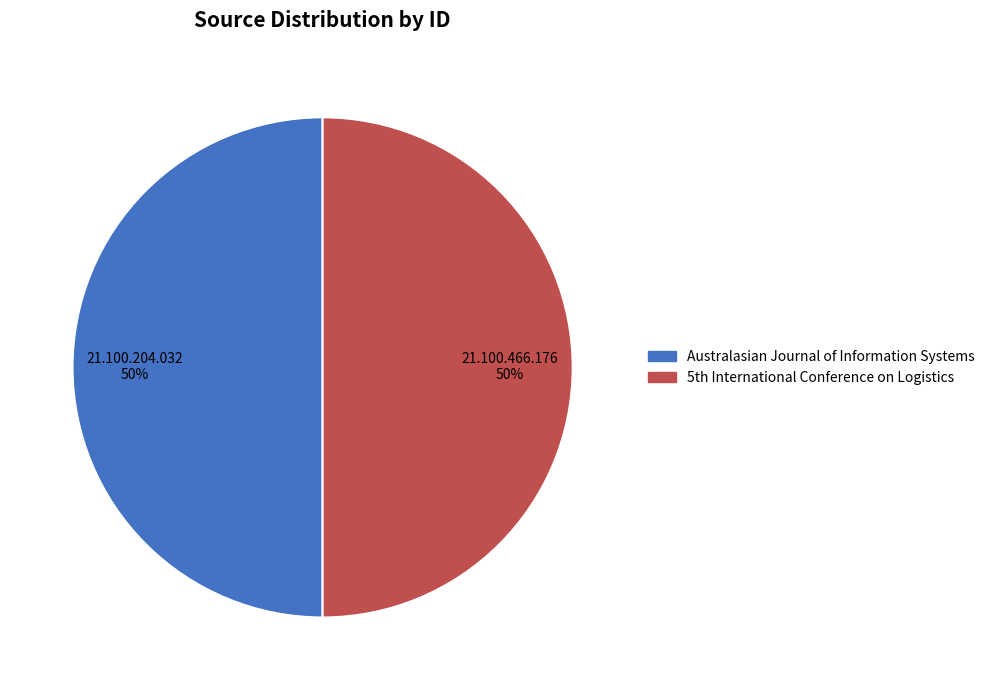

To the nearest percent, what is the average slice percentage?

50%